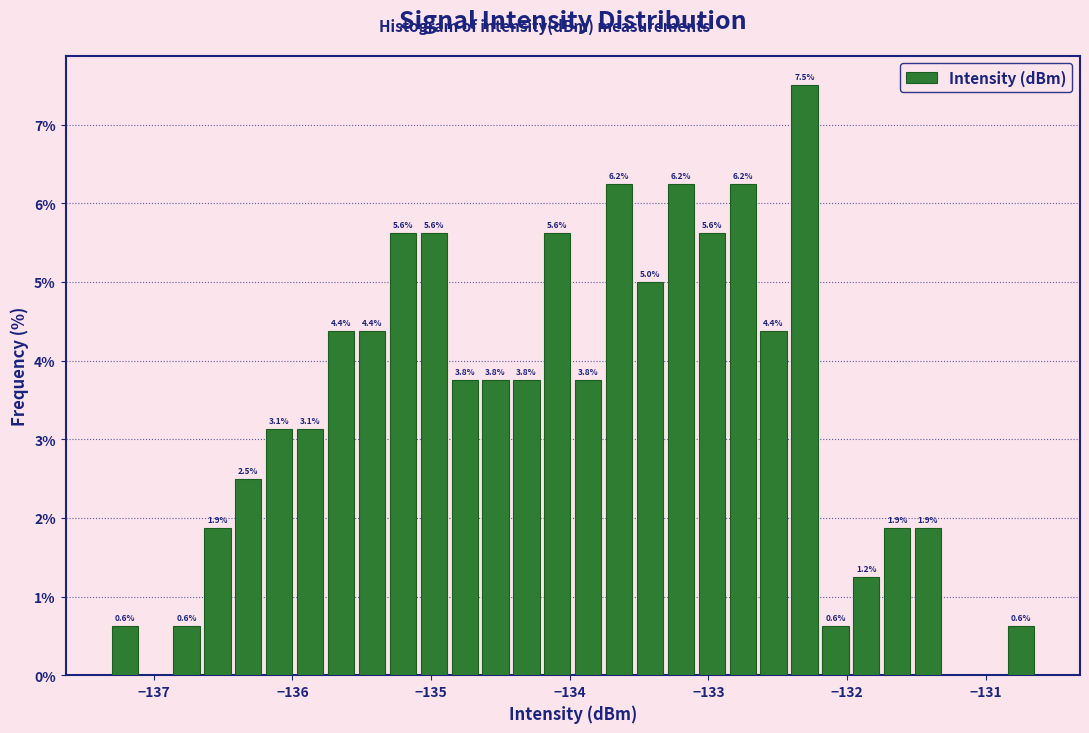

Read against the x-axis, roughly where is the centre of the tallest bar?

-132.3